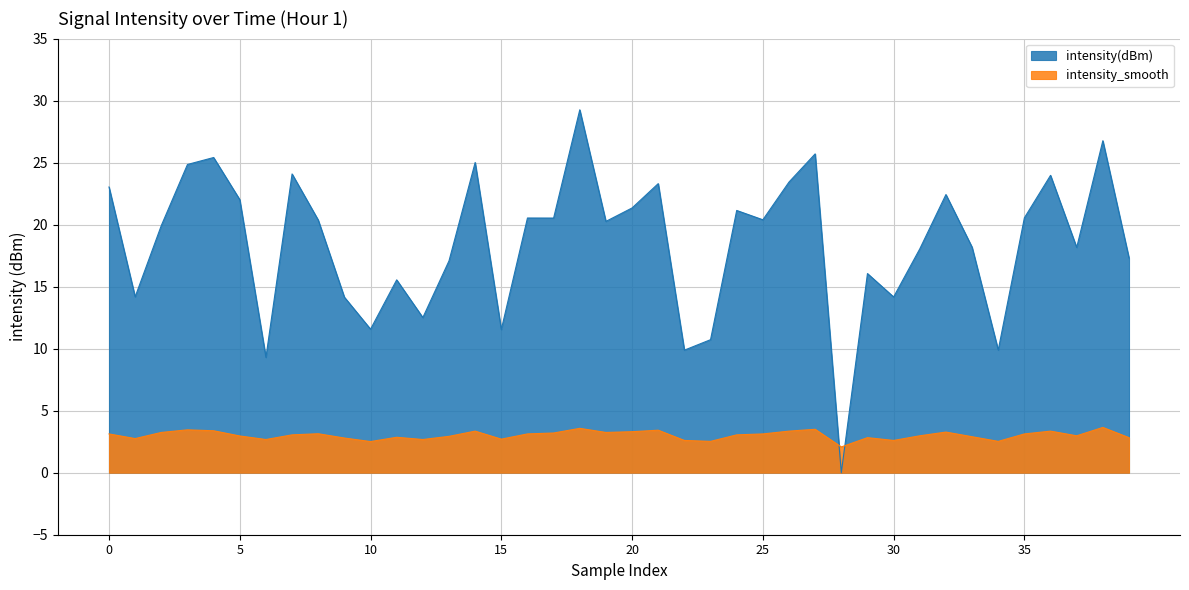

How many values in intensity(dBm) are above zero?

39